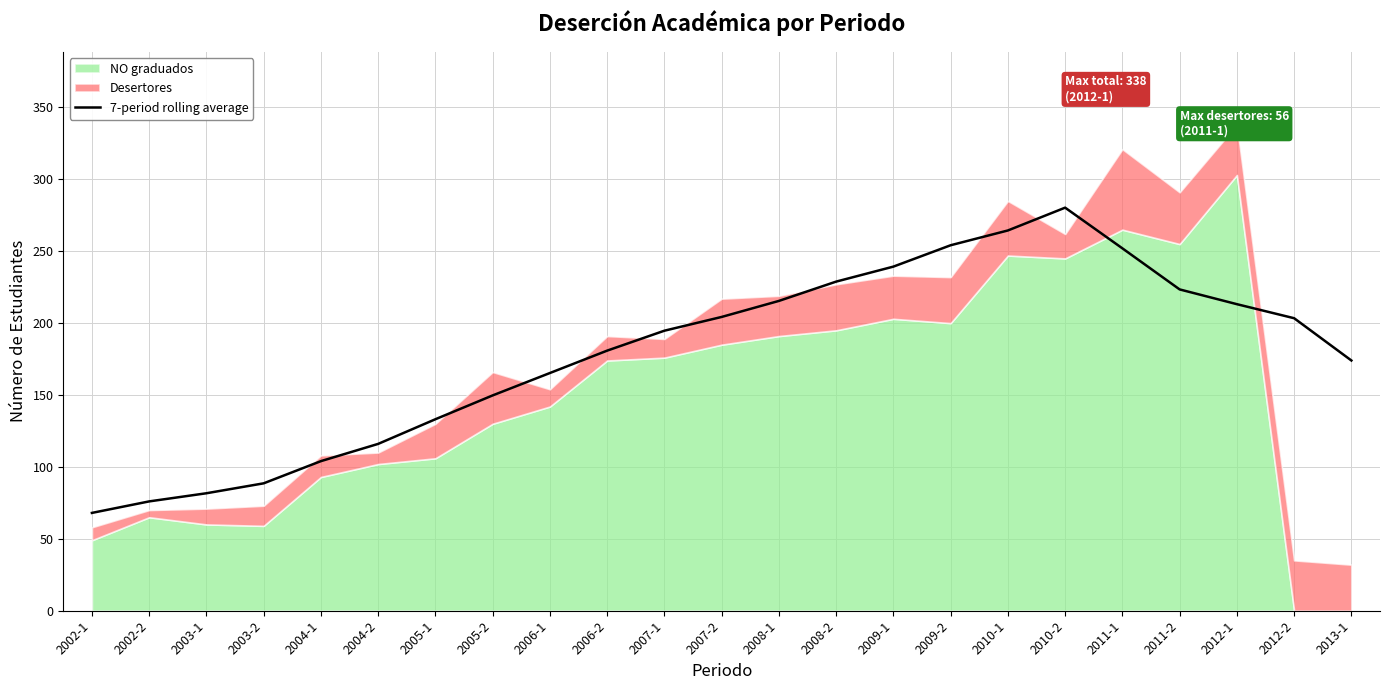

At which label is the value closest to 174?

2013-1